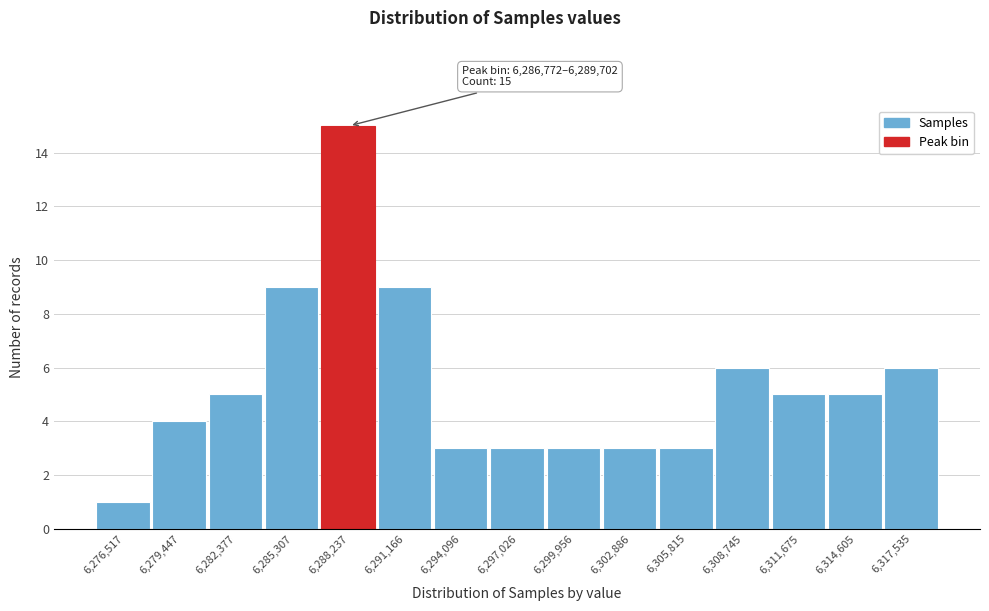

Over which range of the x-axis is the bar tallest?

6287000 to 6289500